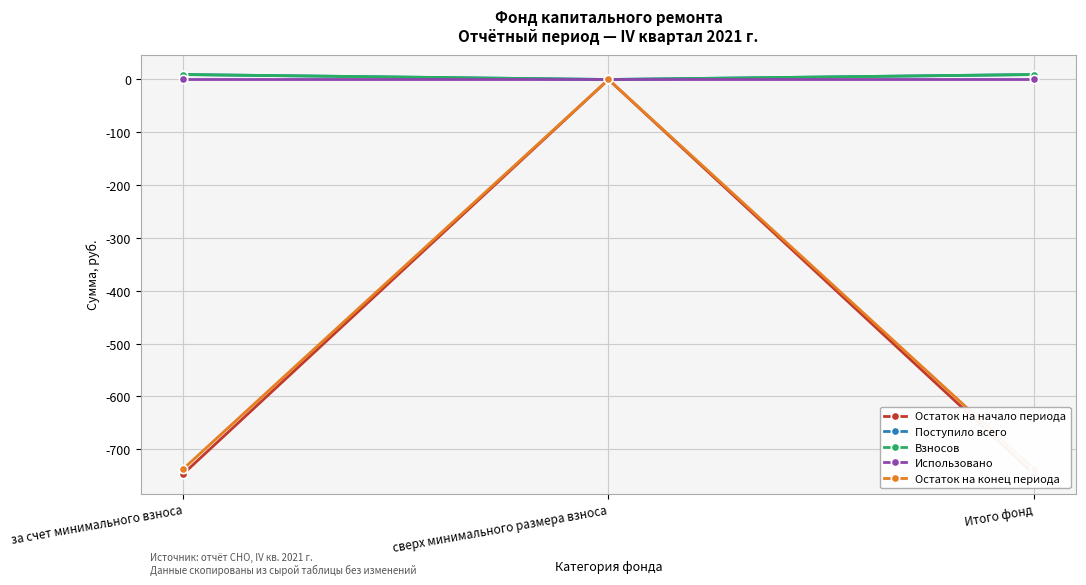

Which series has the largest total across all categories?

Поступило всего